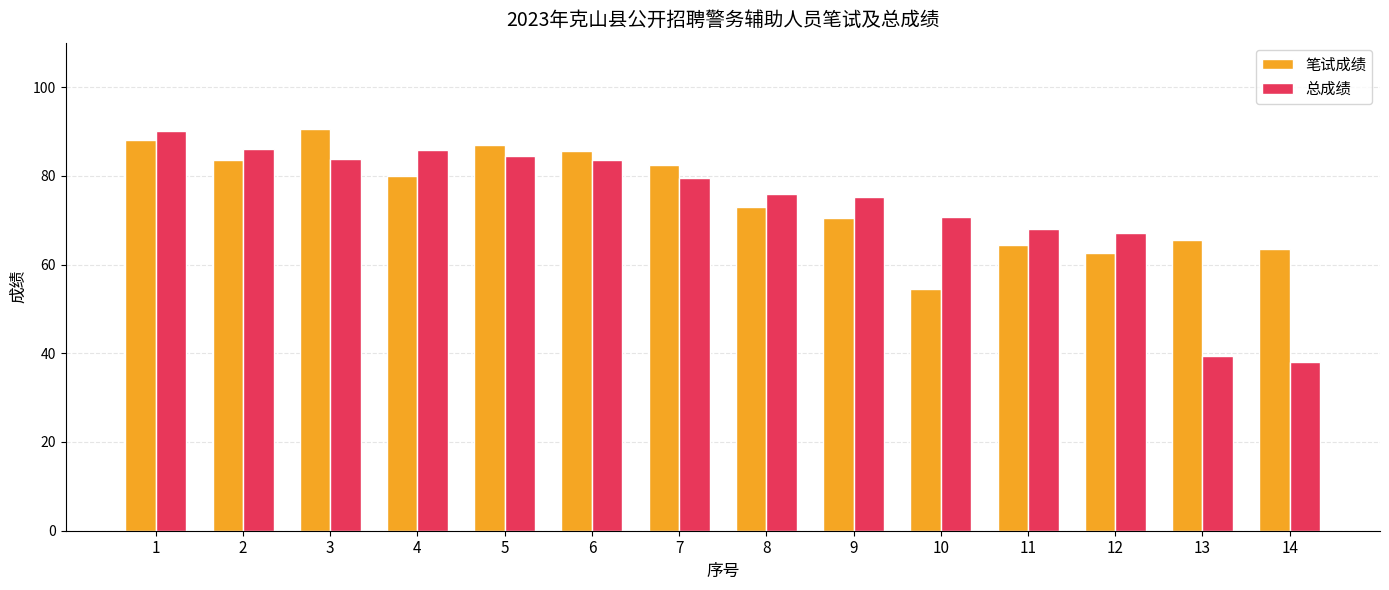

The value of 总成绩 at 12 is 67.1. True or false?

True